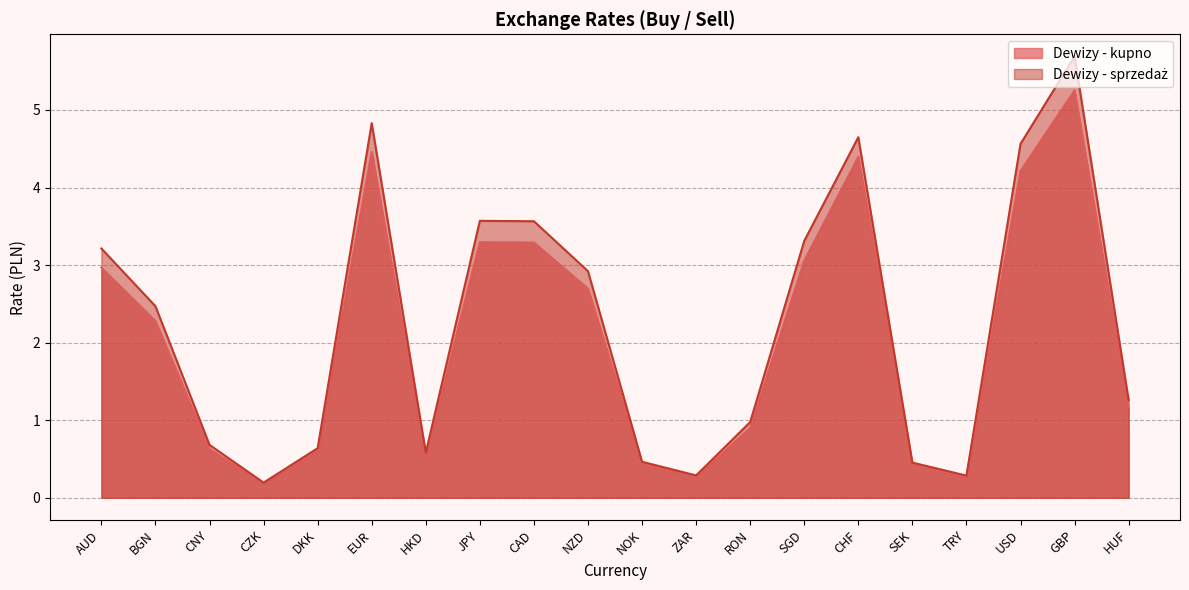

Is the value of Dewizy - sprzedaż at BGN greater than the value of Dewizy - kupno at AUD?

No